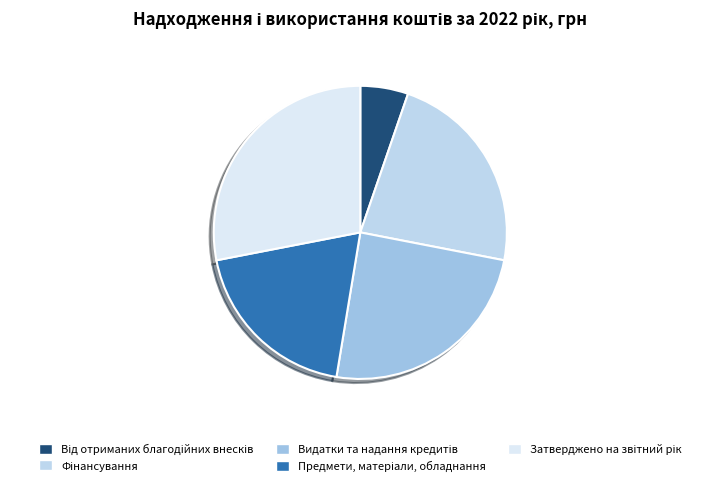

Is there a majority slice in this chart?

No